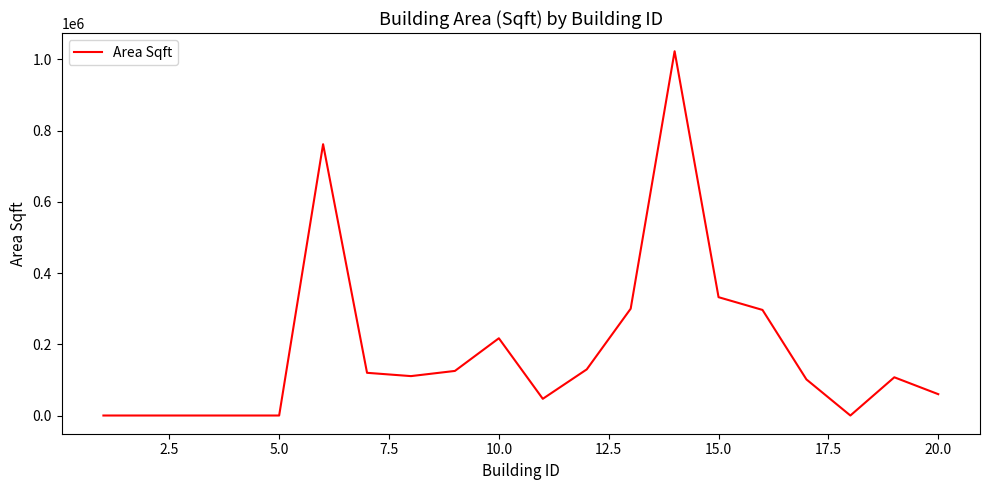

What is the difference between the maximum and minimum values?

1022900